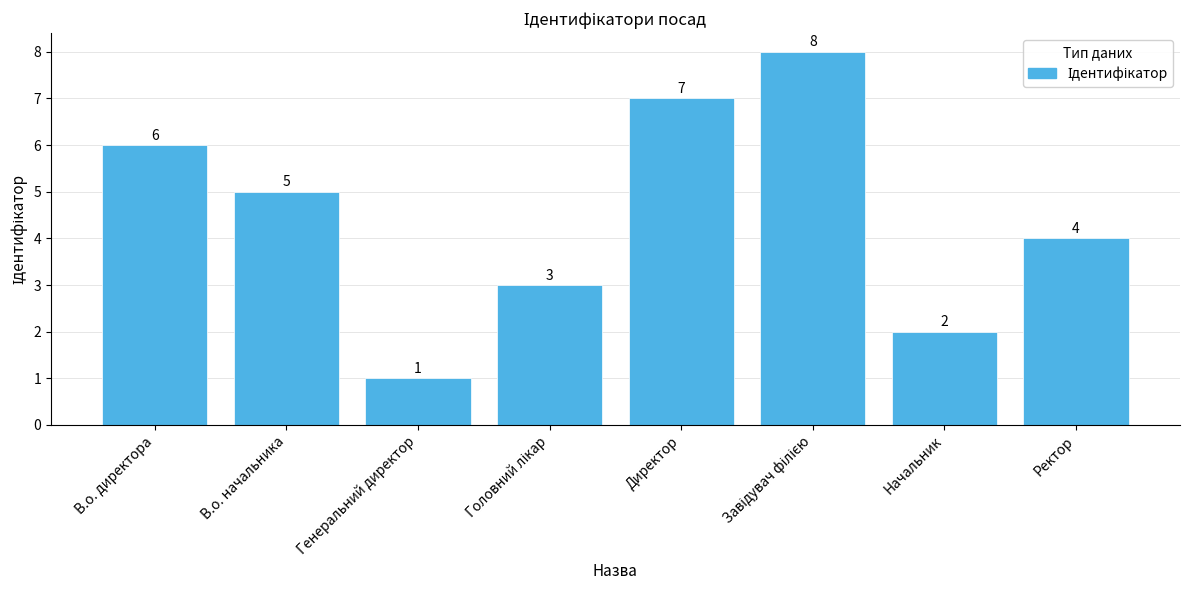

Does the chart contain stacked bars?

No